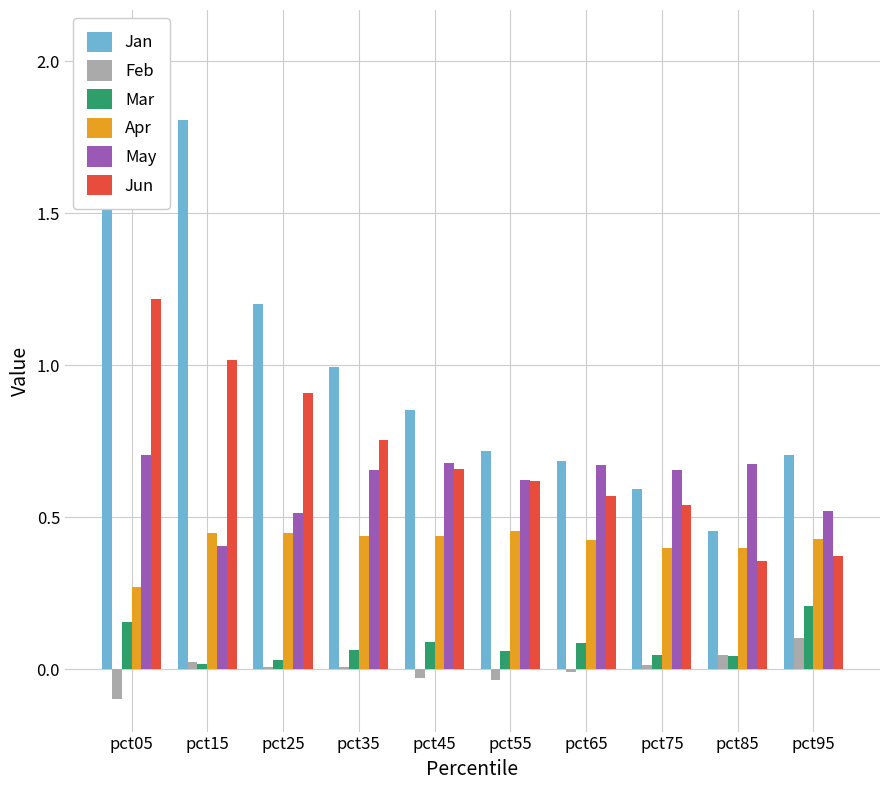

Count the Apr values in the range 0 to 1.

10